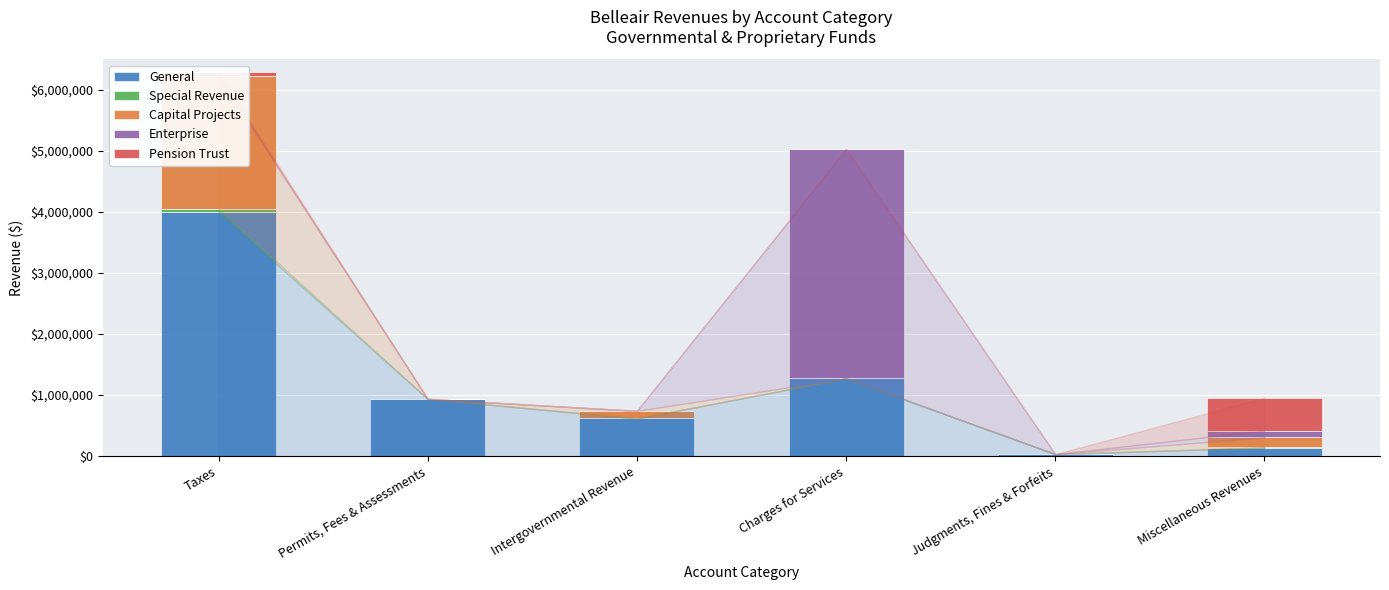

Is it true that Special Revenue equals 11073 at Taxes?

False